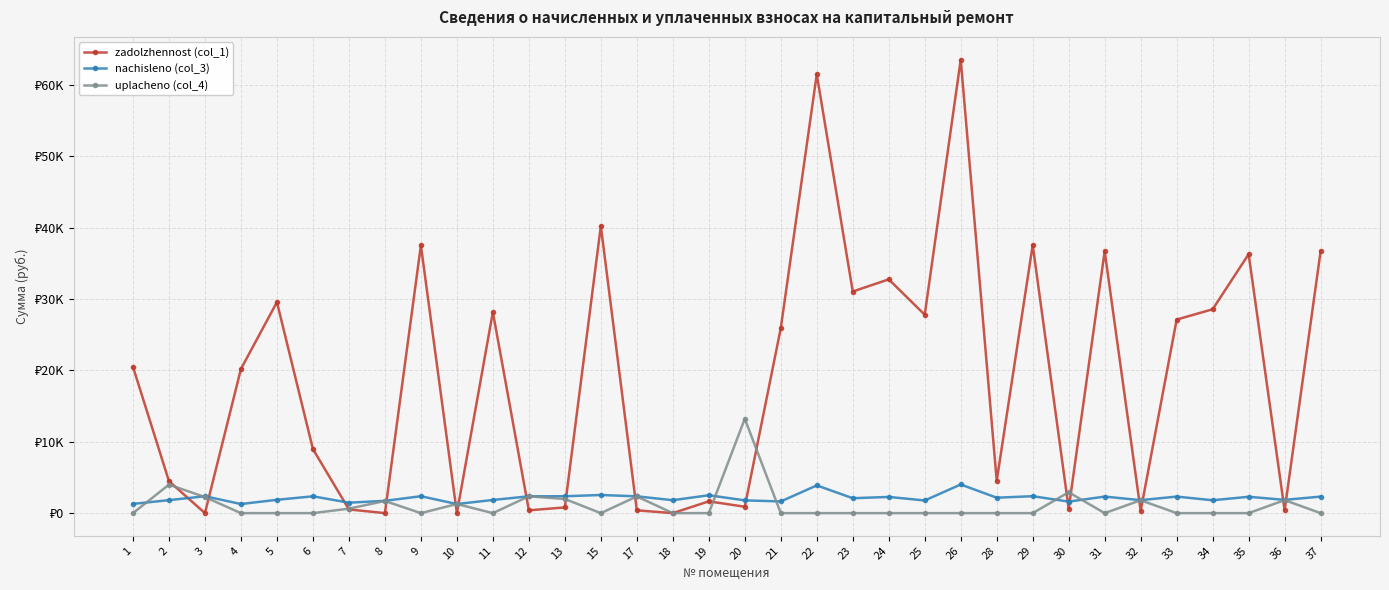

What are all the series names shown in the legend?

zadolzhennost (col_1), nachisleno (col_3), uplacheno (col_4)